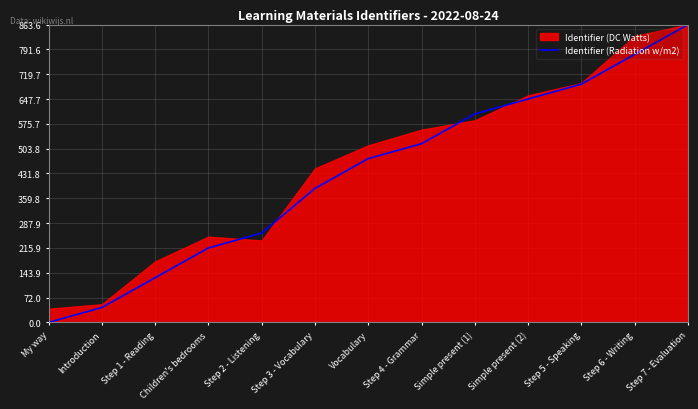

Rank the categories by Identifier (Radiation w/m2) value from lowest to highest.

My way, Introduction, Step 1 - Reading, Children's bedrooms, Step 2 - Listening, Step 3 - Vocabulary, Vocabulary, Step 4 - Grammar, Simple present (1), Simple present (2), Step 5 - Speaking, Step 6 - Writing, Step 7 - Evaluation